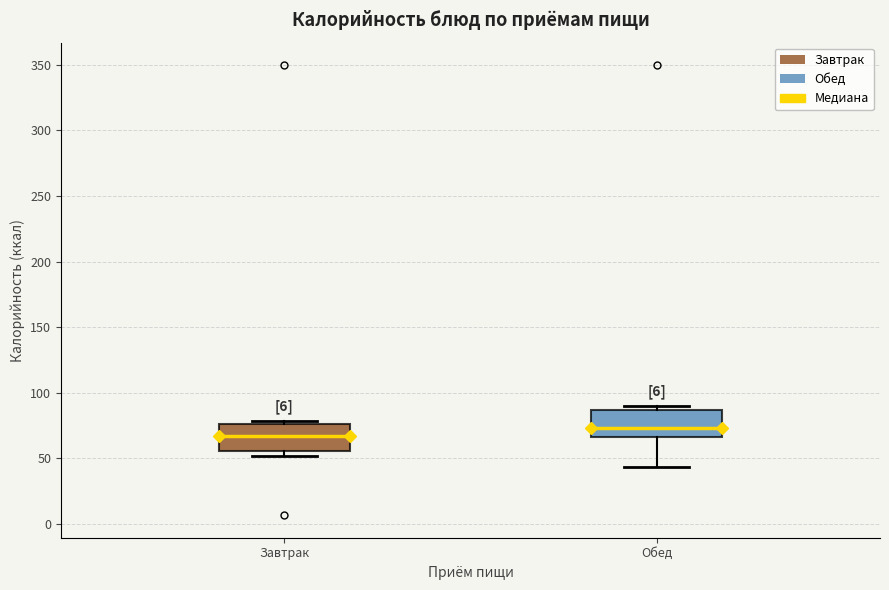

Where is the upper edge of the box for Завтрак on the y-axis? The values are not printed on the chart, so give them approximately, as read against the axis.

75